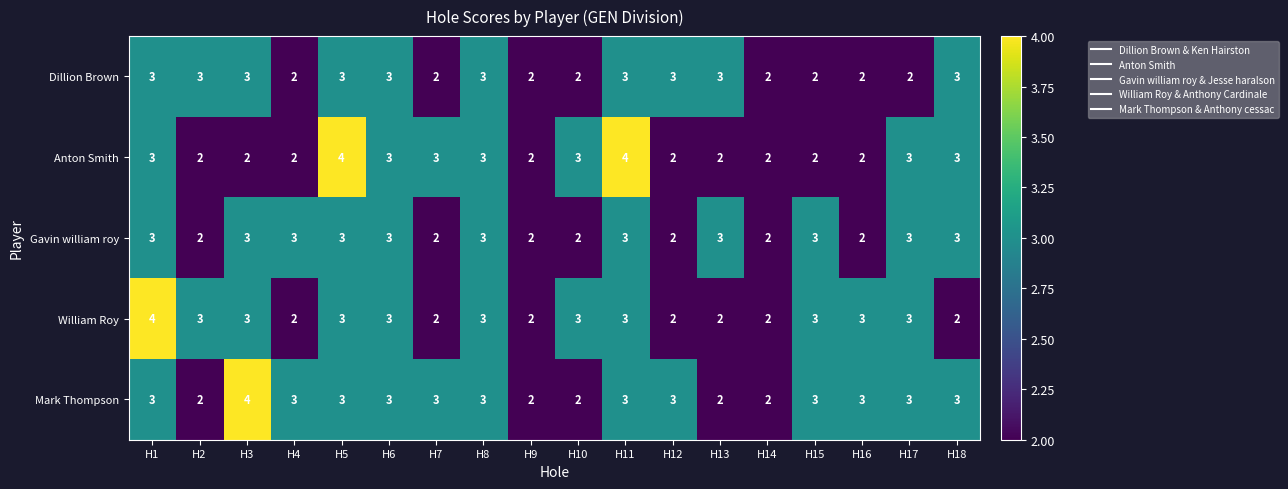

What is the highest value of the Gavin william roy series?

3